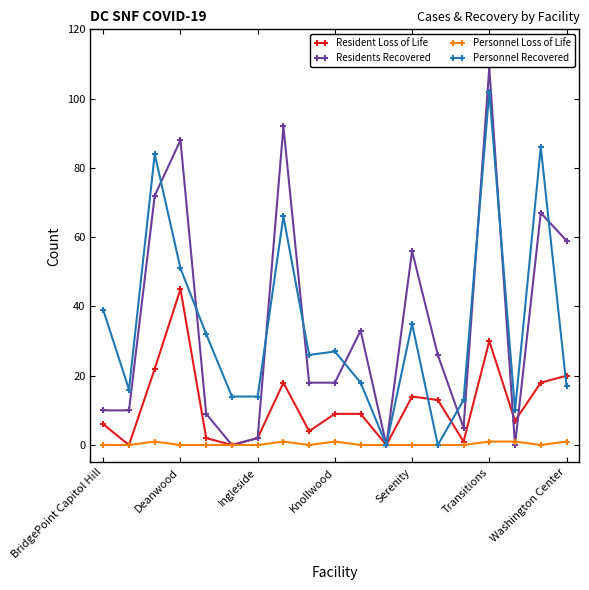

List the series in order of their peak value, lowest first.

Personnel Loss of Life, Resident Loss of Life, Personnel Recovered, Residents Recovered